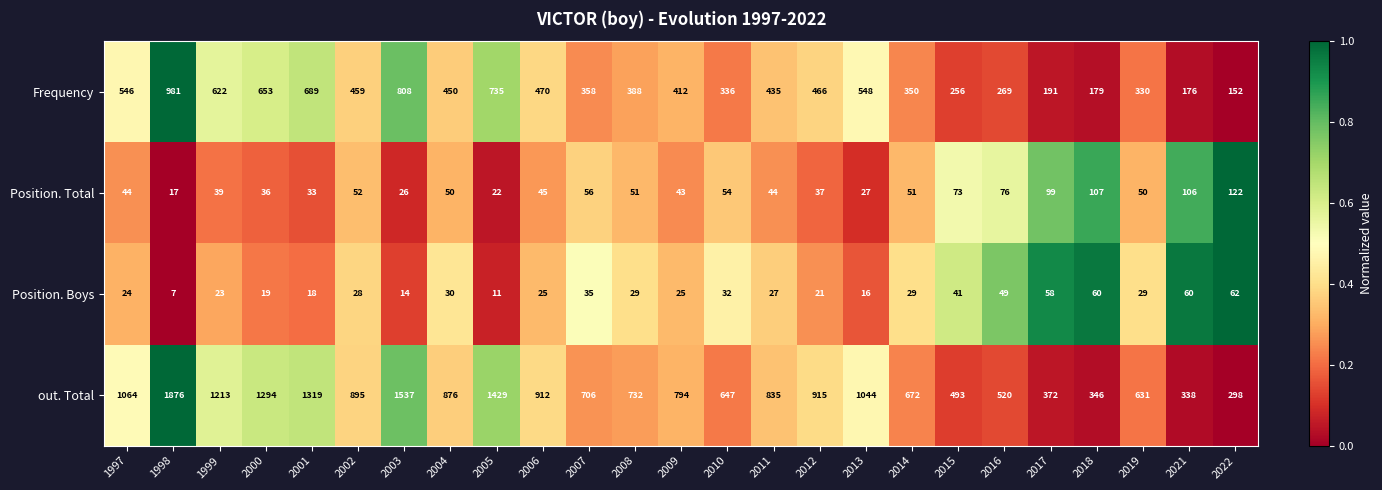

Is it true that Frequency equals 663 at 2011?

False